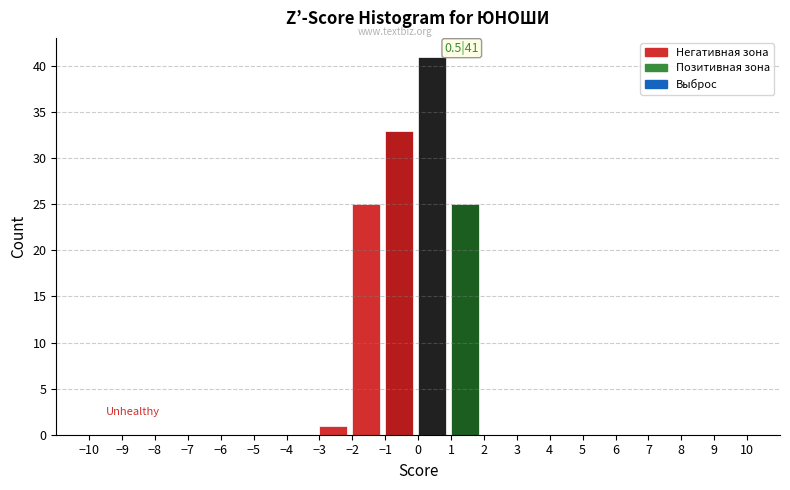

Which range on the x-axis has the tallest bar?

0 to 1